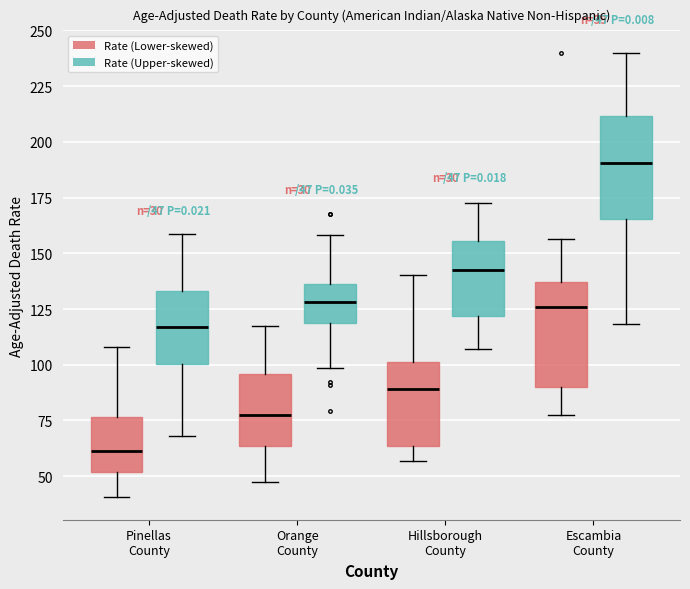

Which box's median line is the highest?

Escambia County (Rate (Upper-skewed))